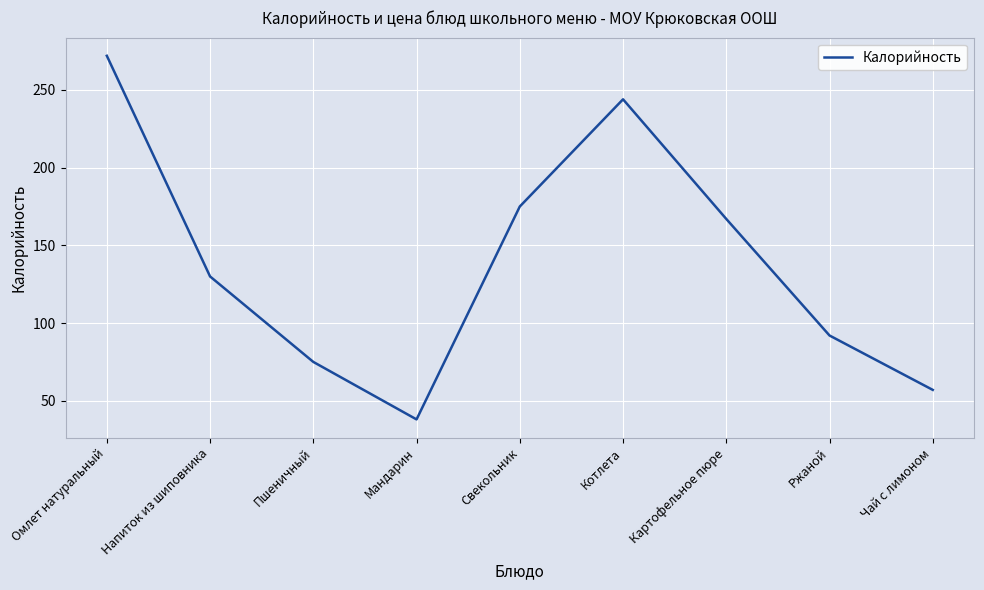

At which label is the value closest to 155?

Картофельное пюре